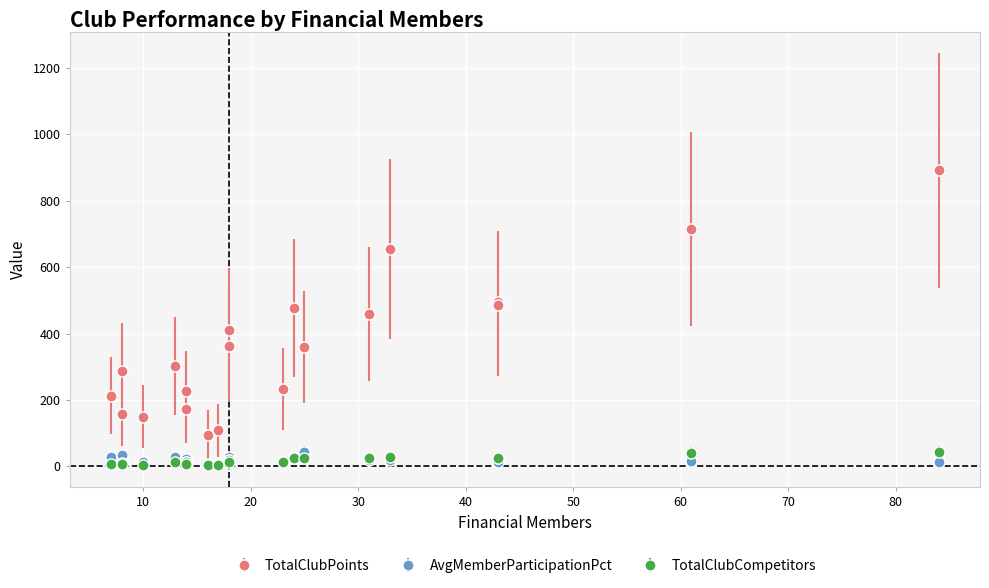

True or false: TotalClubCompetitors has more than 2 interior local peaks.

True